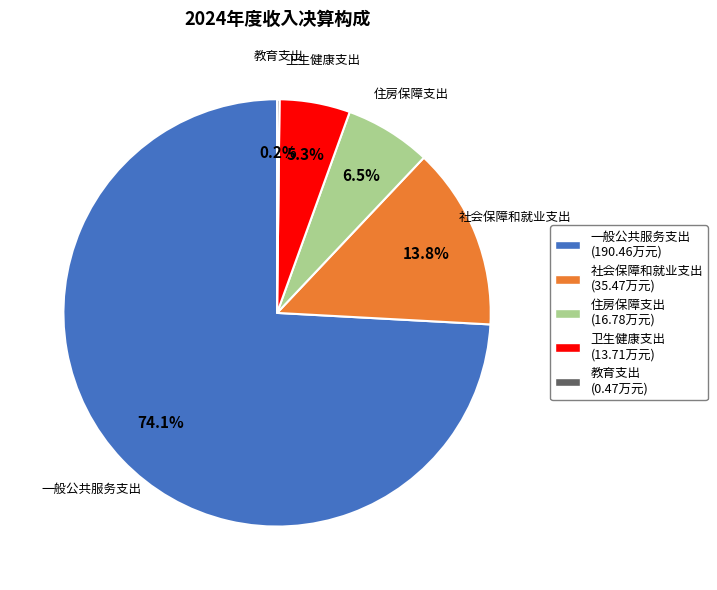

Is there any slice that represents more than half of the pie?

Yes